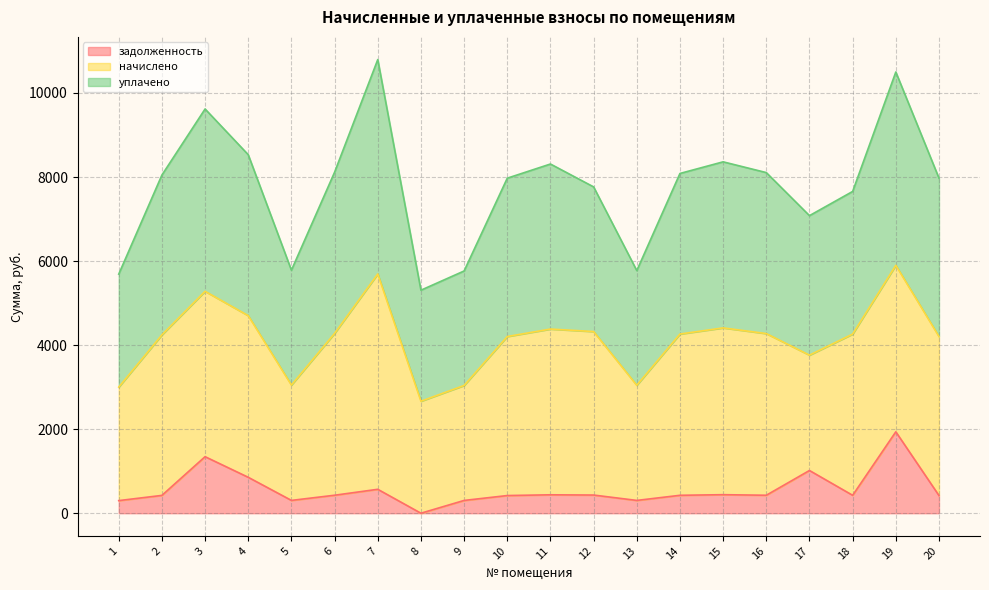

True or false: задолженность and уплачено intersect in this chart.

False